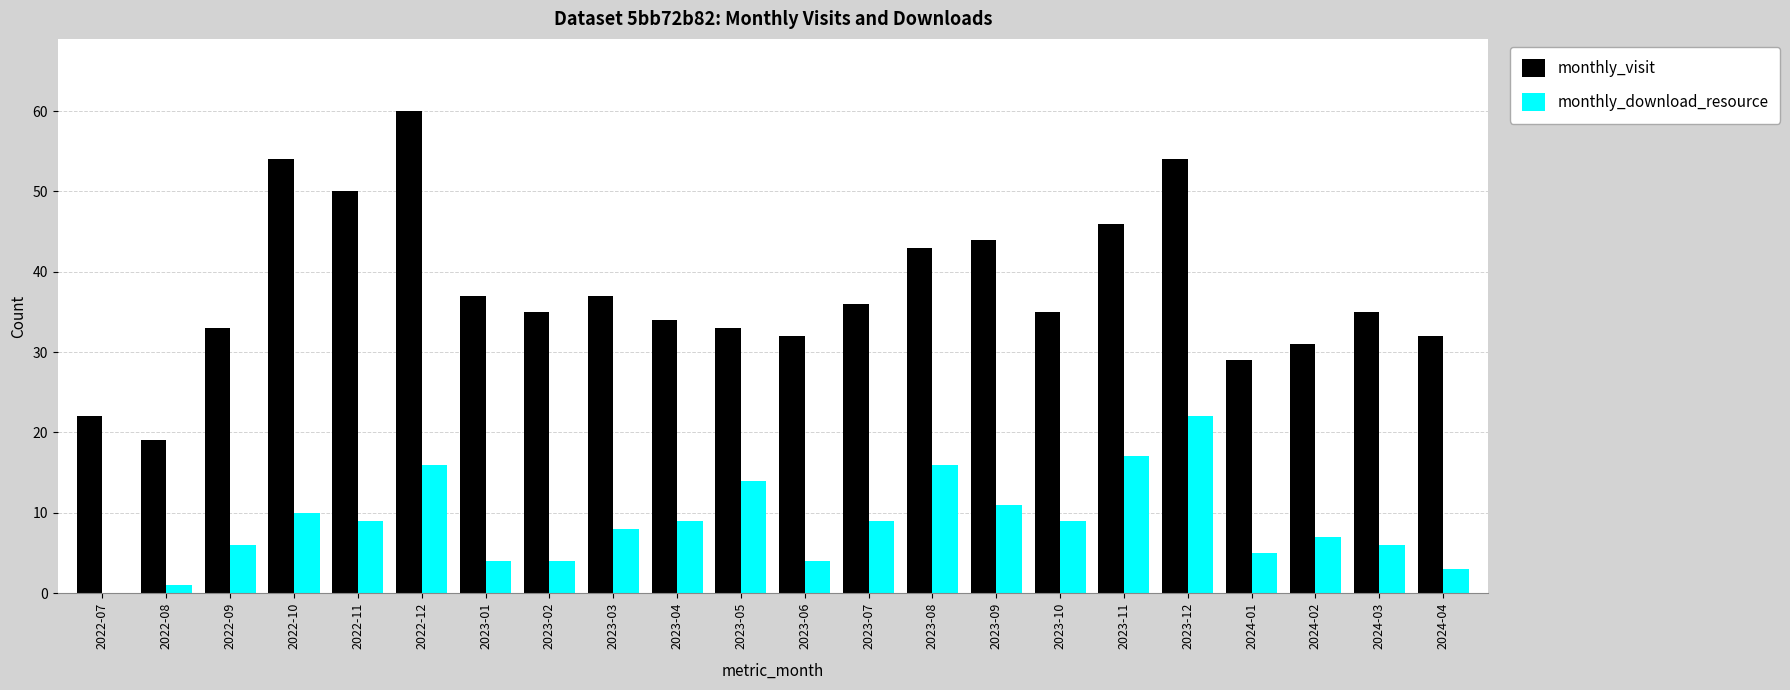

How many values in monthly_download_resource are above zero?

21